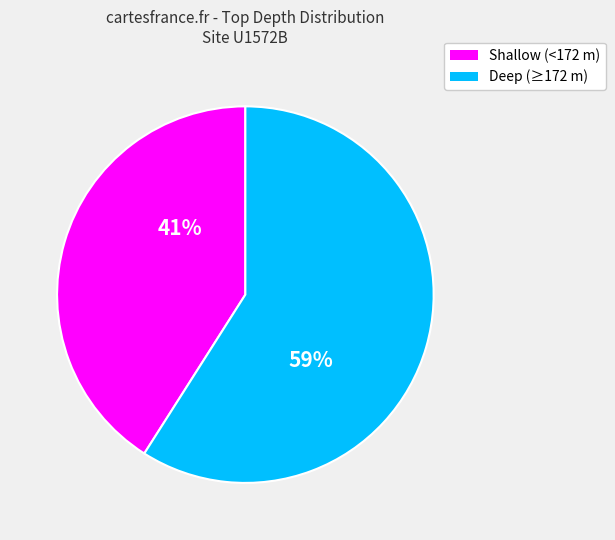

To the nearest percent, what is the average slice percentage?

50%